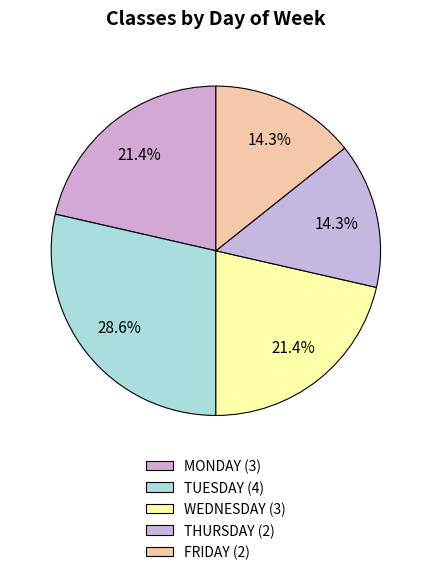

How many slices are in this pie chart?

5